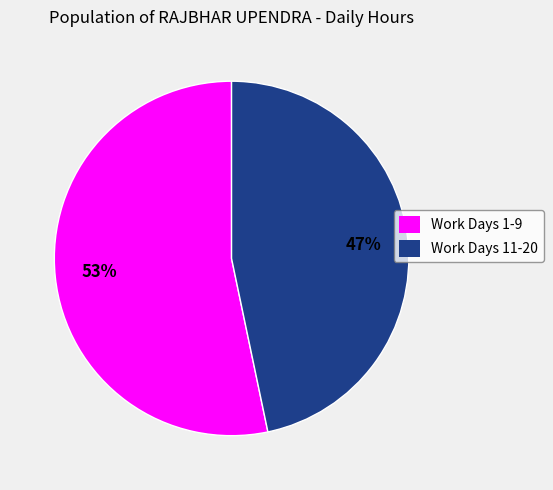

The Work Days 11-20 slice represents 47% of the pie. True or false?

True